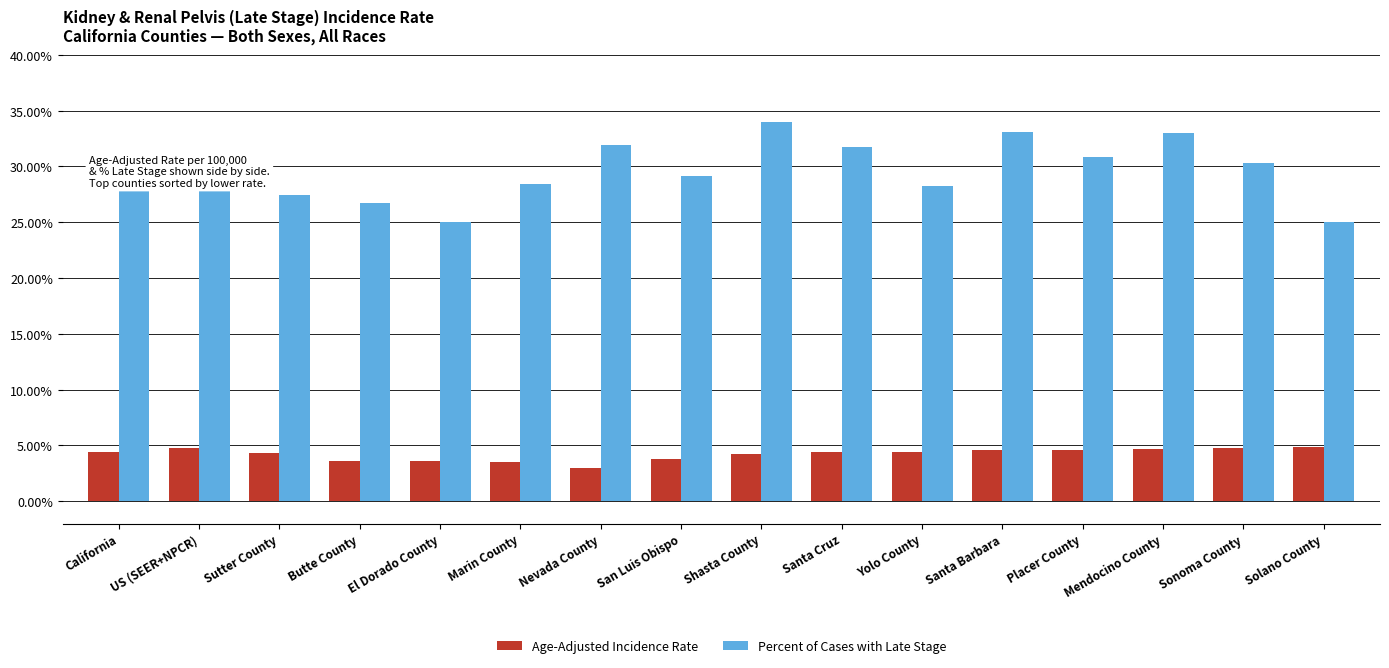

Is the value of Percent of Cases with Late Stage at California greater than the value of Age-Adjusted Incidence Rate at Yolo County?

Yes